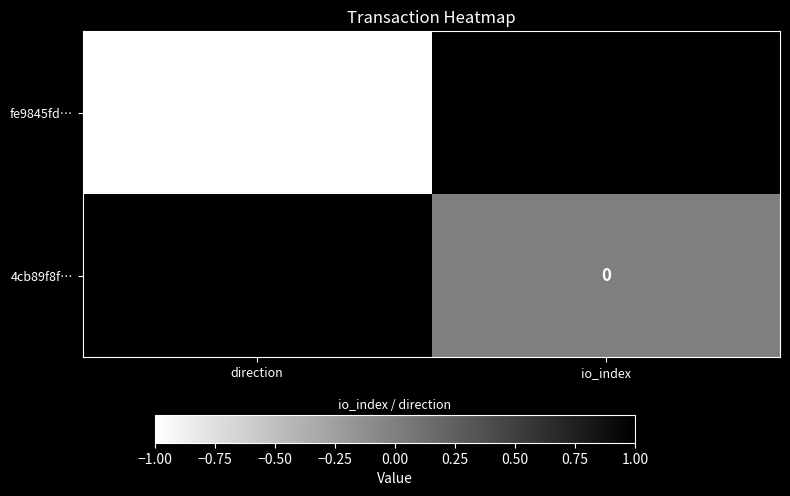

What is the greatest value displayed?

1